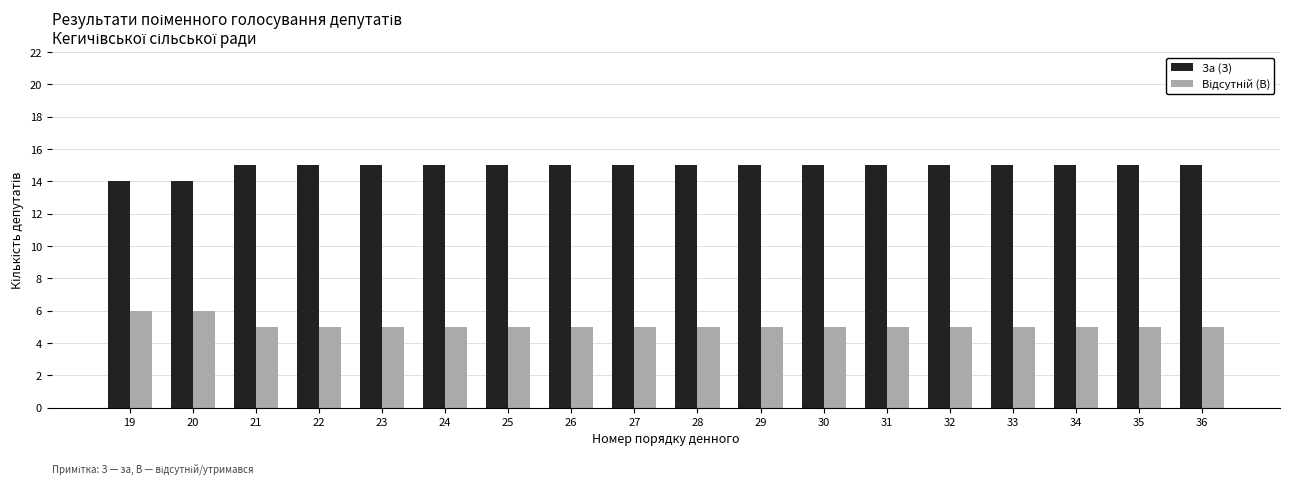

Count the number of categories in the chart.

18